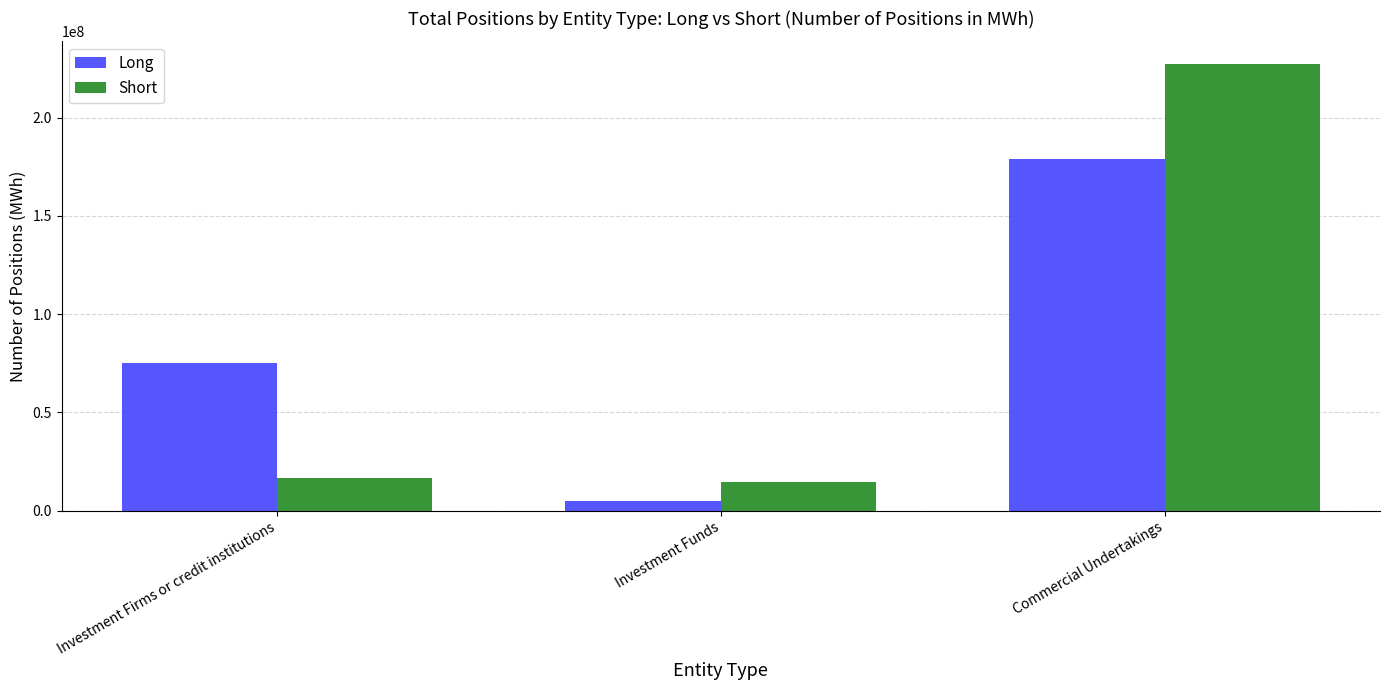

Which series has the widest spread of values?

Short